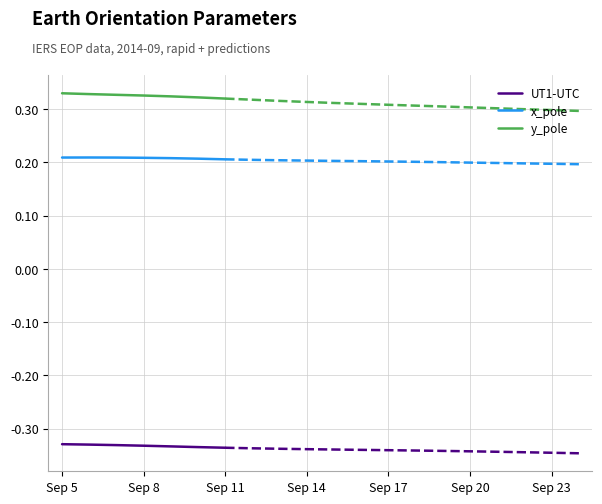

Count the number of data series in this chart.

3